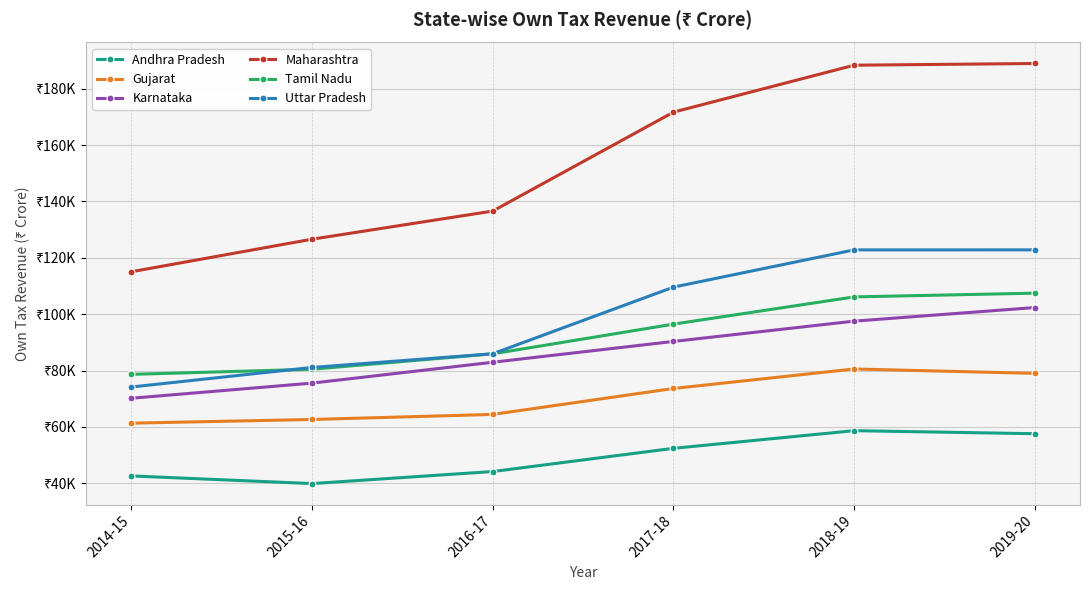

What value does the Tamil Nadu series have at 2017-18?

96472